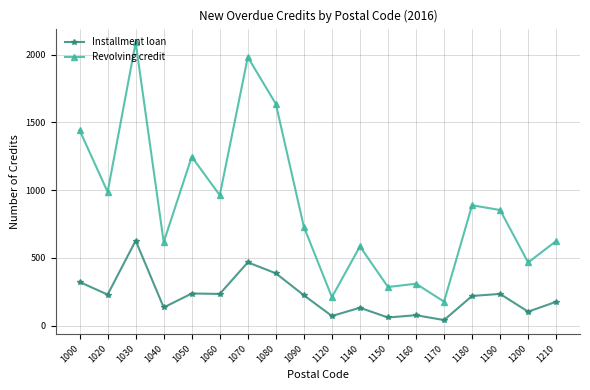

True or false: Revolving credit and Installment loan cross at least once.

False